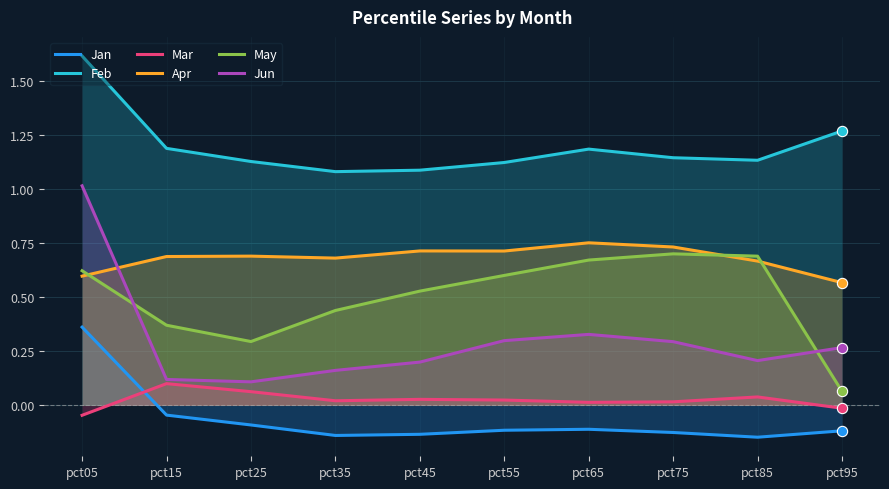

What is the total value across all series at pct95?

2.0